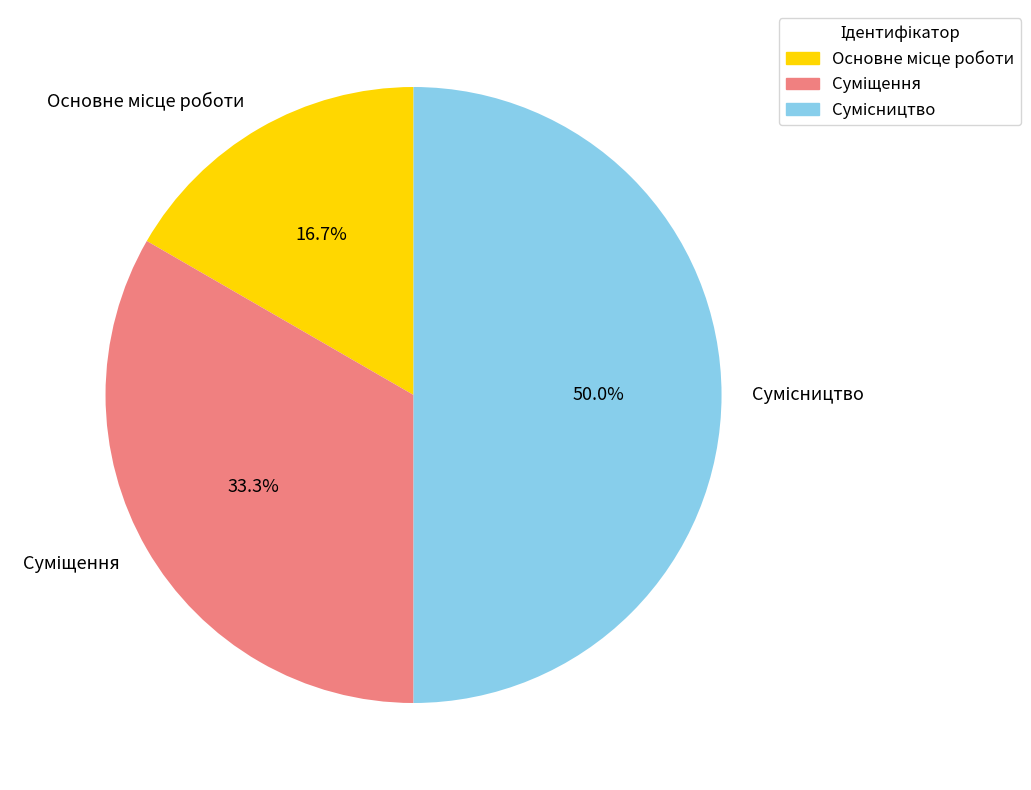

Combined, do Основне місце роботи and Суміщення account for over 50%?

No